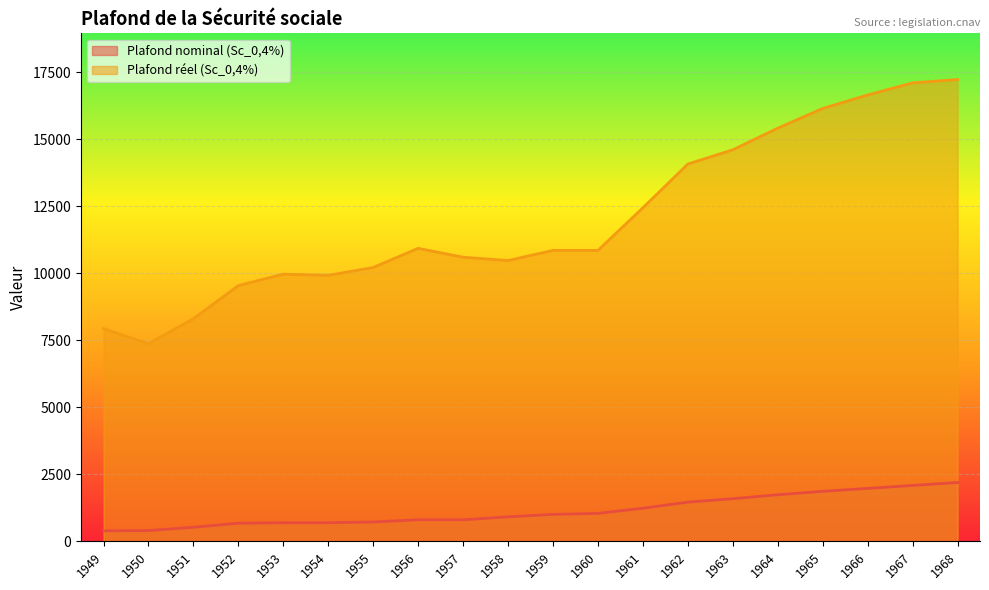

List the series in order of their peak value, highest first.

Plafond réel (Sc_0,4%), Plafond nominal (Sc_0,4%)